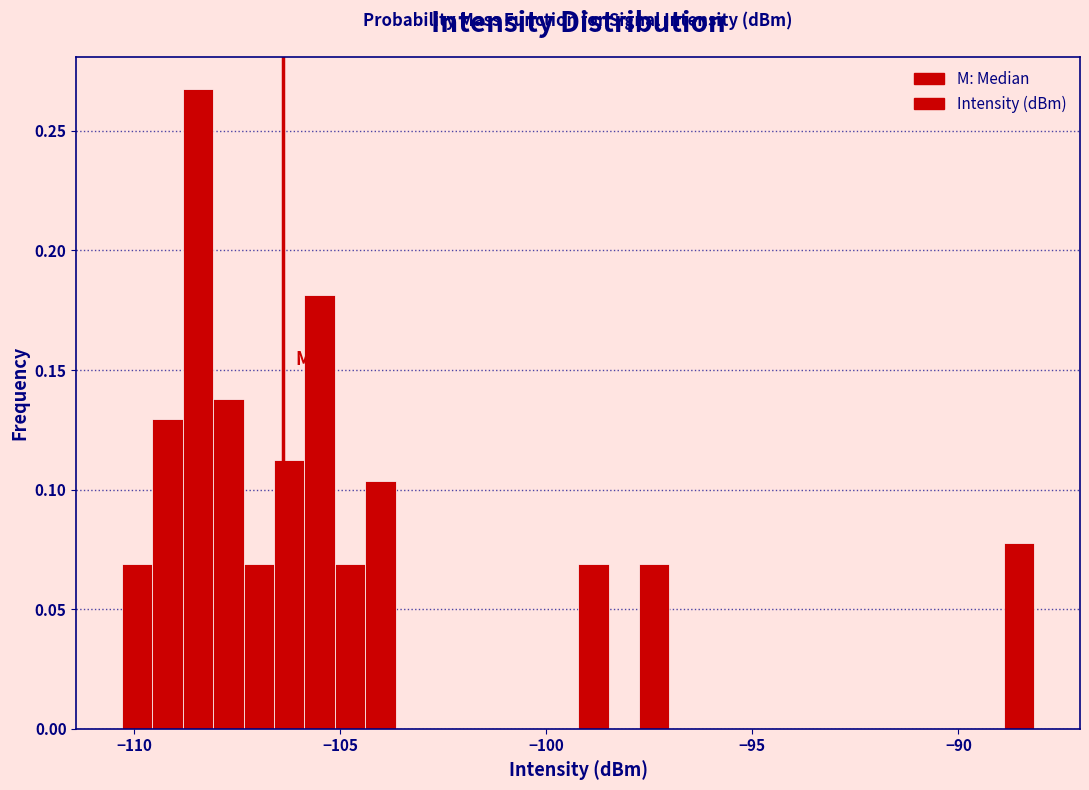

Around what value on the x-axis is the tallest bar? Give the approximate position of its centre, as read against the axis.

-108.5